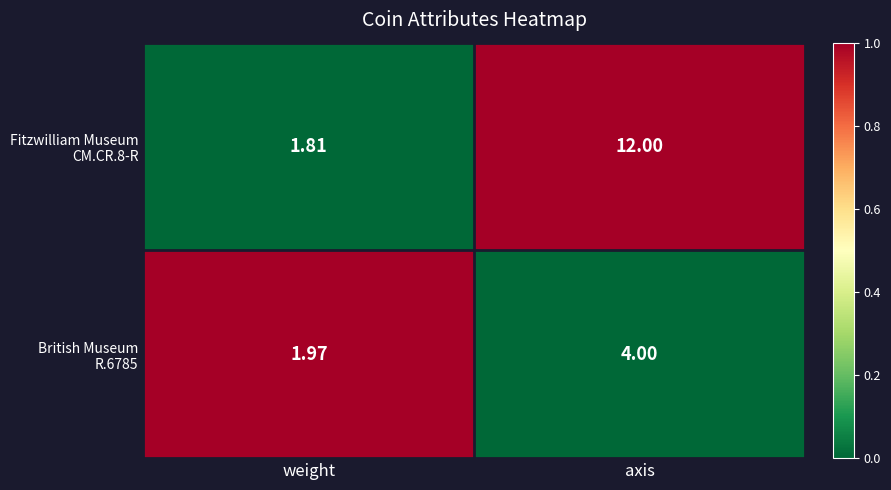

At which category is the sum across all series the highest?

axis